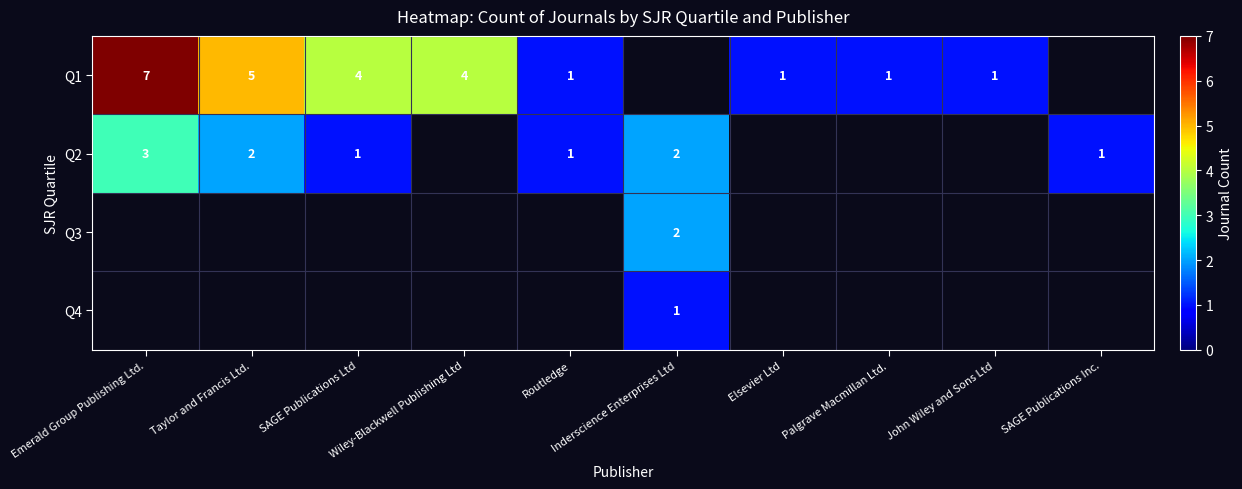

How many data points does each series have?

10